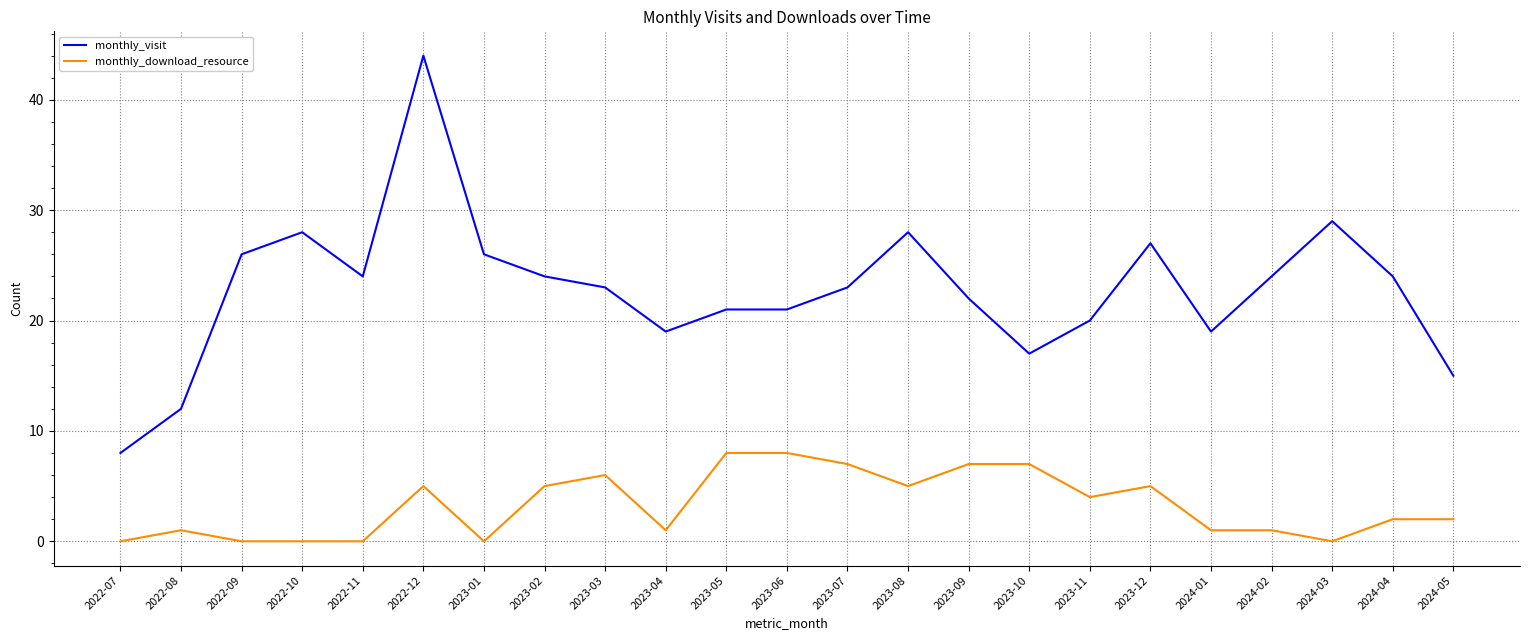

How many lines are shown in the chart?

2